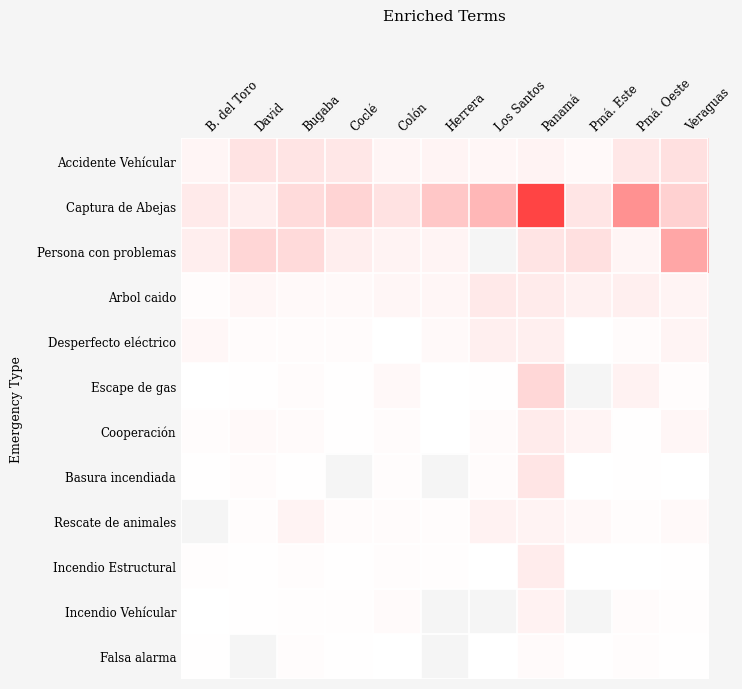

How many categories are shown in the chart?

11